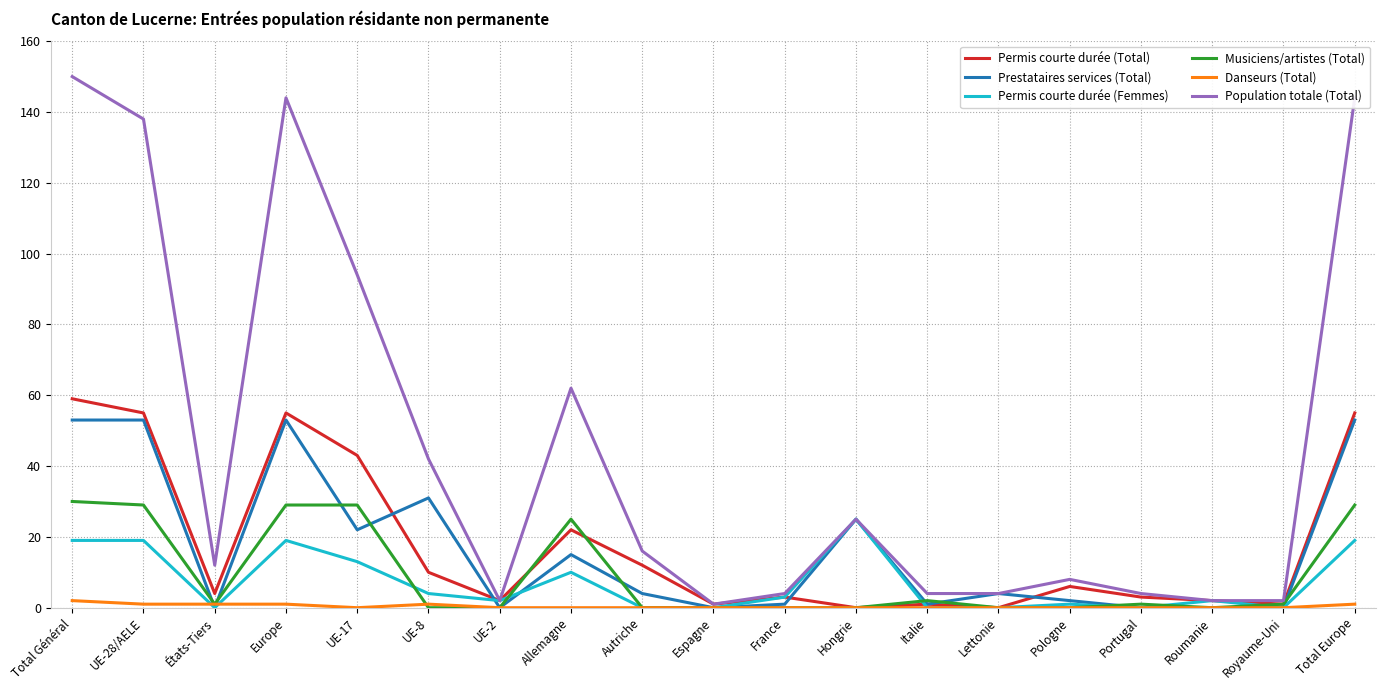

Reading right to left, transcribe all the data shown in this chart.

Permis courte durée (Total): Total Europe=55	Royaume-Uni=1	Roumanie=2	Portugal=3	Pologne=6	Lettonie=0	Italie=1	Hongrie=0	France=3	Espagne=1	Autriche=12	Allemagne=22	UE-2=2	UE-8=10	UE-17=43	Europe=55	États-Tiers=4	UE-28/AELE=55	Total Général=59
Prestataires services (Total): Total Europe=53	Royaume-Uni=0	Roumanie=0	Portugal=0	Pologne=2	Lettonie=4	Italie=1	Hongrie=25	France=1	Espagne=0	Autriche=4	Allemagne=15	UE-2=0	UE-8=31	UE-17=22	Europe=53	États-Tiers=0	UE-28/AELE=53	Total Général=53
Permis courte durée (Femmes): Total Europe=19	Royaume-Uni=0	Roumanie=2	Portugal=0	Pologne=1	Lettonie=0	Italie=0	Hongrie=25	France=3	Espagne=0	Autriche=0	Allemagne=10	UE-2=2	UE-8=4	UE-17=13	Europe=19	États-Tiers=0	UE-28/AELE=19	Total Général=19
Musiciens/artistes (Total): Total Europe=29	Royaume-Uni=1	Roumanie=0	Portugal=1	Pologne=0	Lettonie=0	Italie=2	Hongrie=0	France=0	Espagne=0	Autriche=0	Allemagne=25	UE-2=0	UE-8=0	UE-17=29	Europe=29	États-Tiers=1	UE-28/AELE=29	Total Général=30
Danseurs (Total): Total Europe=1	Royaume-Uni=0	Roumanie=0	Portugal=0	Pologne=0	Lettonie=0	Italie=0	Hongrie=0	France=0	Espagne=0	Autriche=0	Allemagne=0	UE-2=0	UE-8=1	UE-17=0	Europe=1	États-Tiers=1	UE-28/AELE=1	Total Général=2
Population totale (Total): Total Europe=144	Royaume-Uni=2	Roumanie=2	Portugal=4	Pologne=8	Lettonie=4	Italie=4	Hongrie=25	France=4	Espagne=1	Autriche=16	Allemagne=62	UE-2=2	UE-8=42	UE-17=94	Europe=144	États-Tiers=12	UE-28/AELE=138	Total Général=150